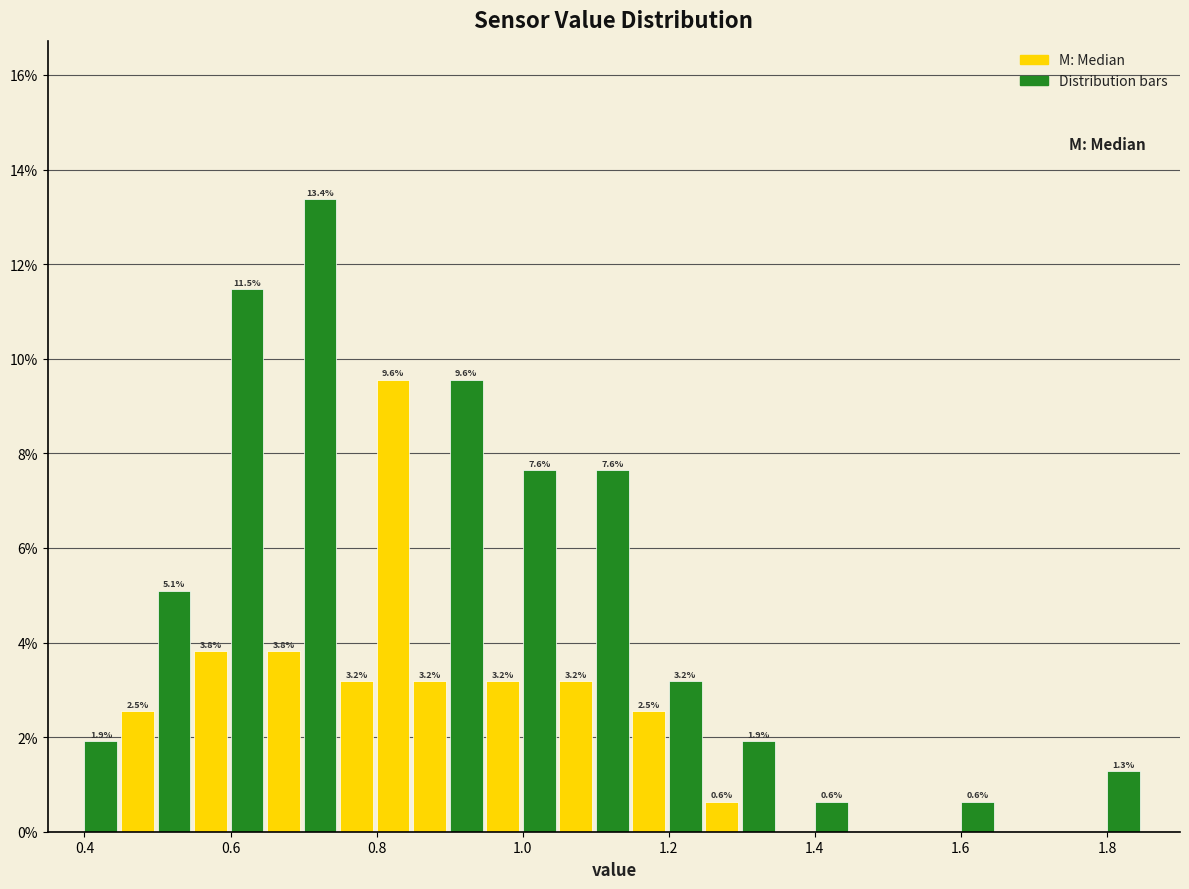

Read against the x-axis, roughly where is the centre of the tallest bar?

0.72